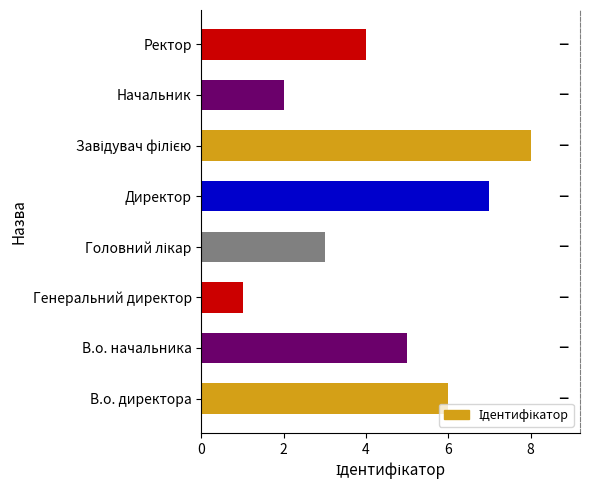

True or false: the data shows 2 at Начальник.

True